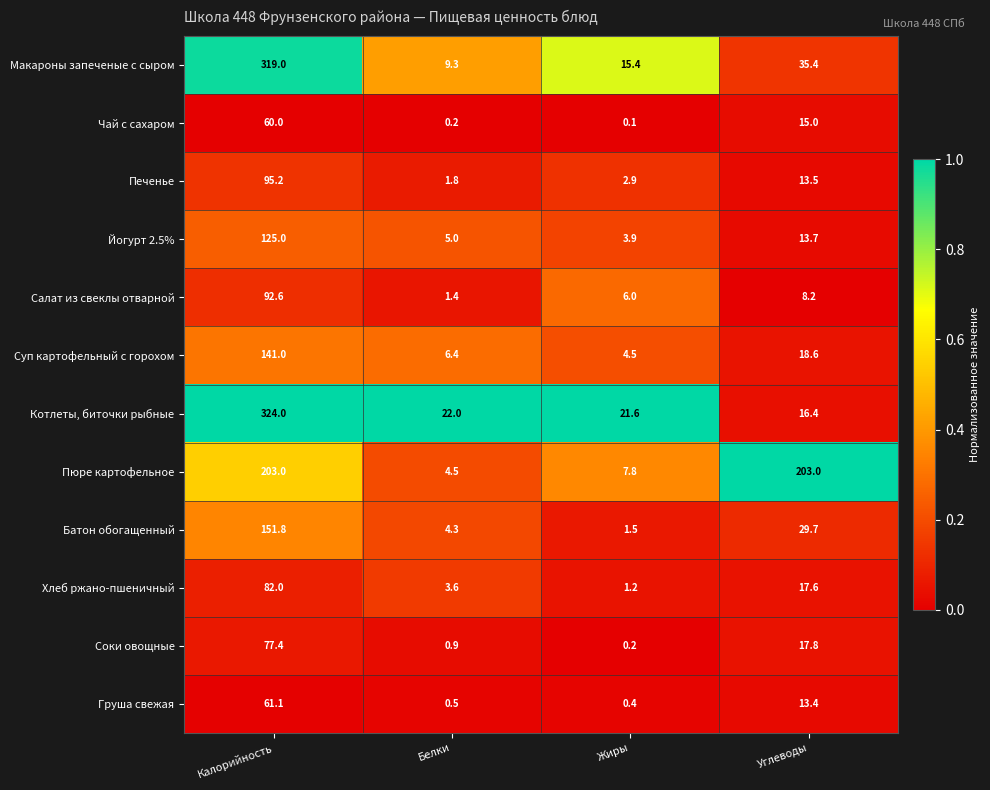

Which category has the highest value across all series?

Калорийность